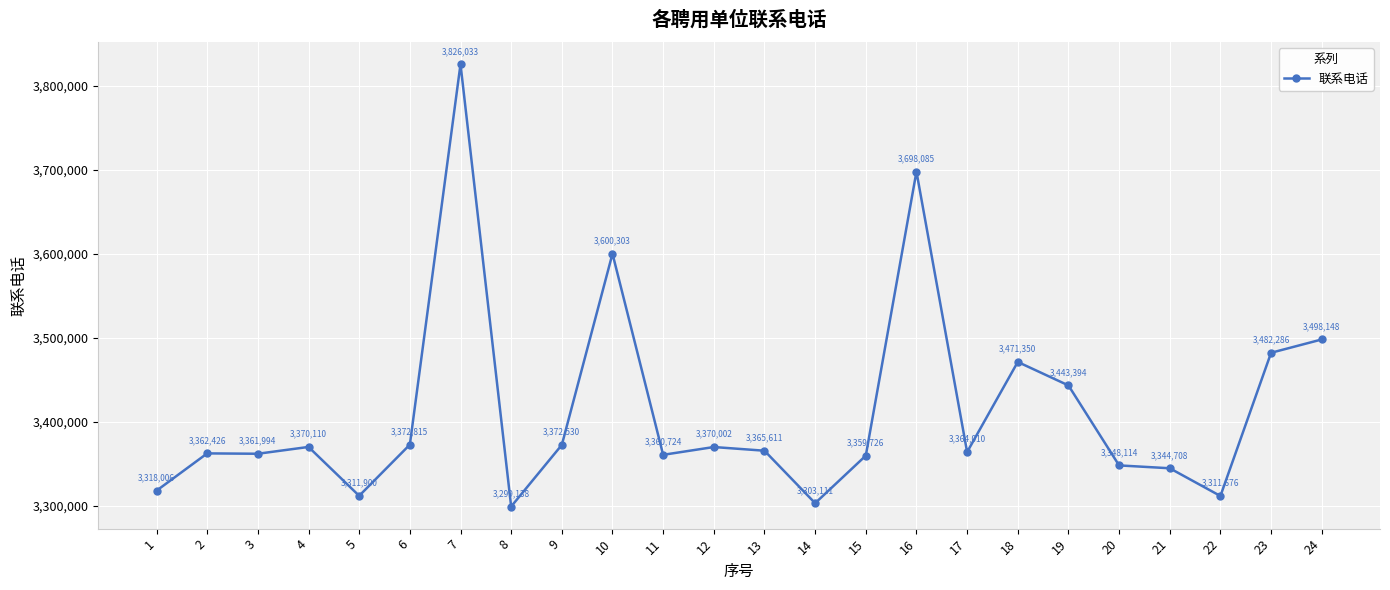

What is the sum of all values?

81916200